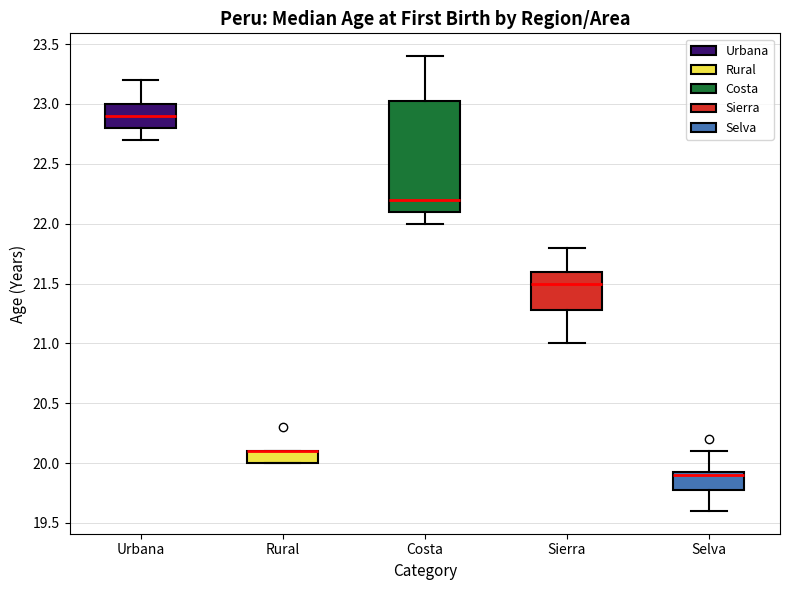

Reading left to right, transcribe this box plot: for each box, give where its median line is, the range the box spans, and where its two whiskers end, as read against the y-axis. The values are not printed on the chart, so give them approximately, as read against the axis.

Urbana: median 22.90, box 22.80 to 23.00, whiskers 22.70 to 23.20
Rural: median 20.10 (drawn on the box's upper edge), box 20.00 to 20.10, whiskers 20.00 to 20.10
Costa: median 22.20, box 22.10 to 23.05, whiskers 22.00 to 23.40
Sierra: median 21.50, box 21.30 to 21.60, whiskers 21.00 to 21.80
Selva: median 19.90, box 19.80 to 19.95, whiskers 19.60 to 20.10